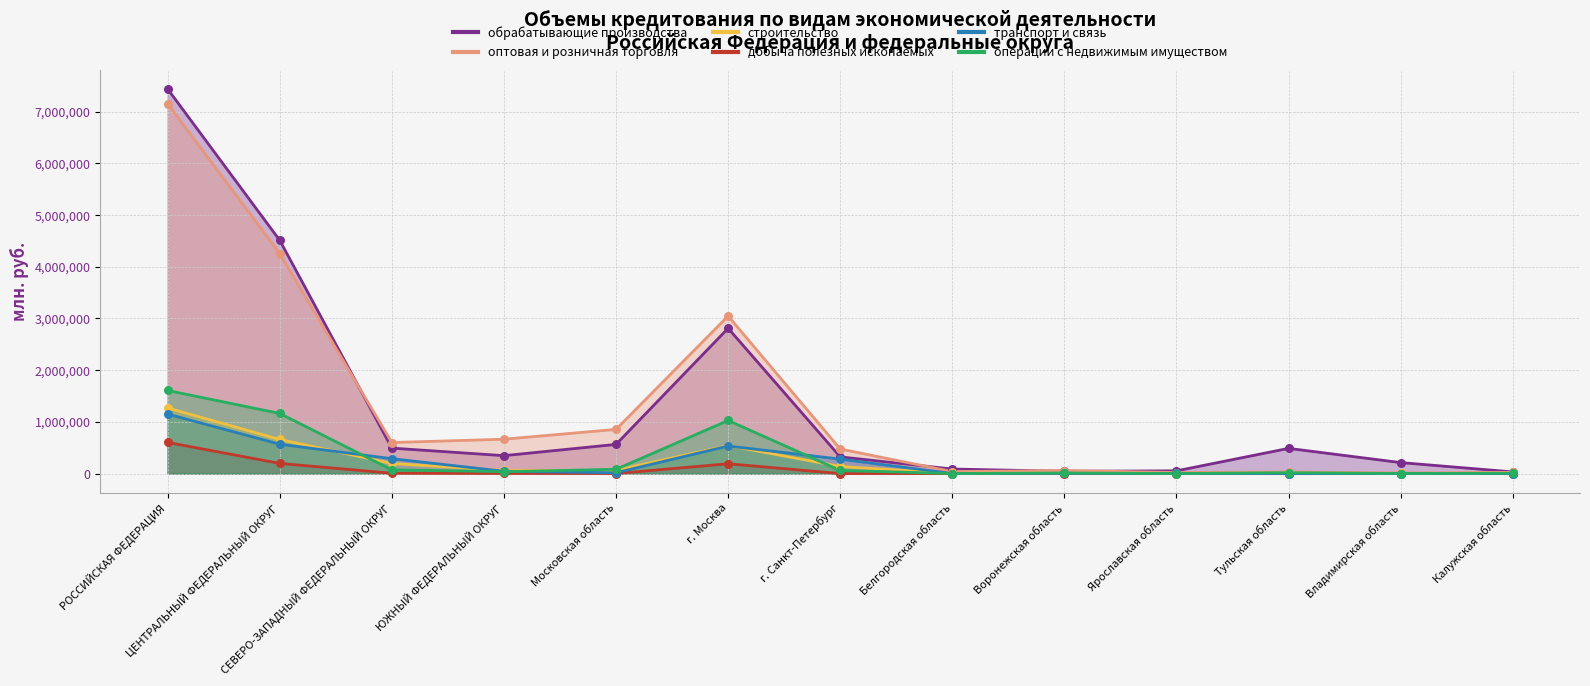

Is the value of транспорт и связь at Владимирская область greater than the value of обрабатывающие производства at Калужская область?

No